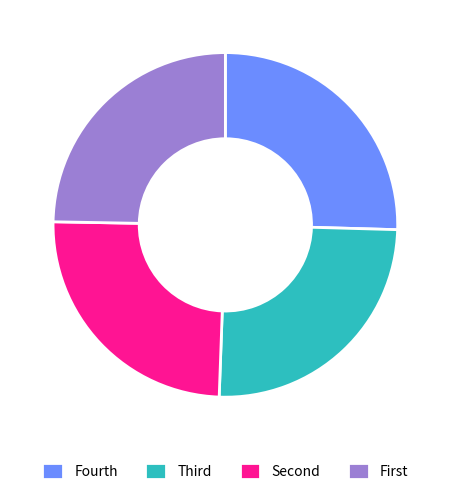

The Fourth slice represents 25% of the pie. True or false?

True